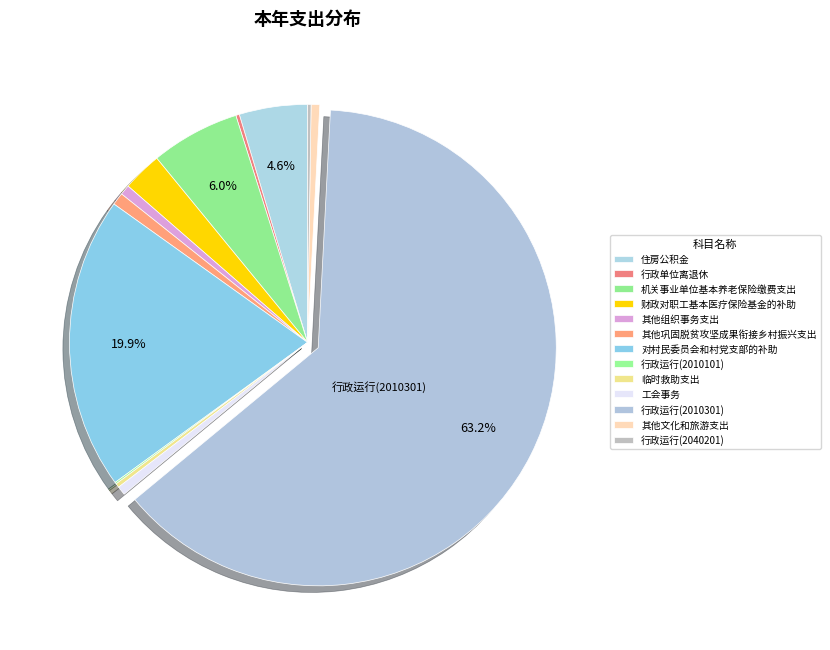

Which category accounts for the majority?

行政运行(2010301)